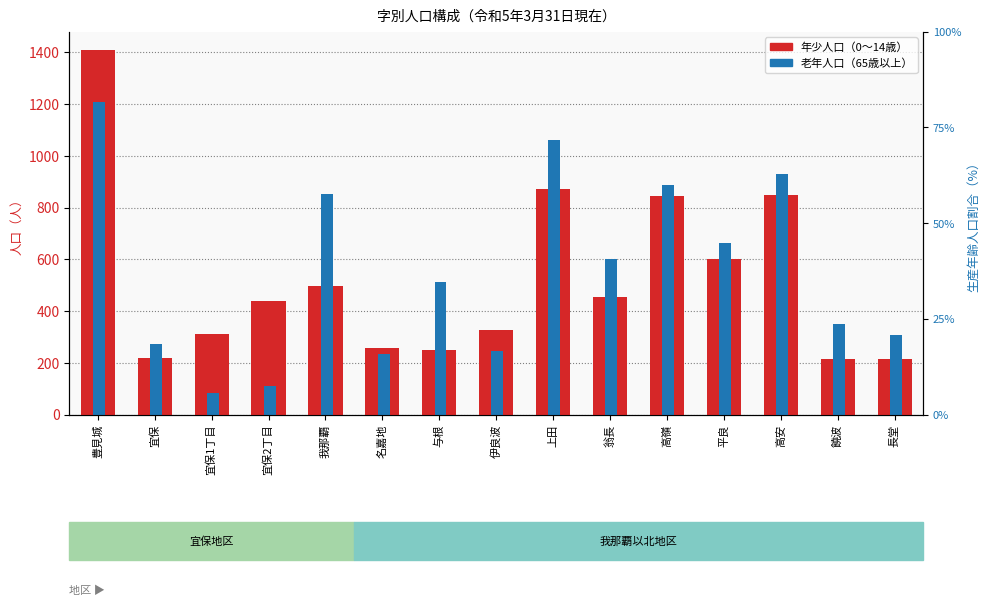

What are all the series names shown in the legend?

年少人口（0～14歳）, 老年人口（65歳以上）